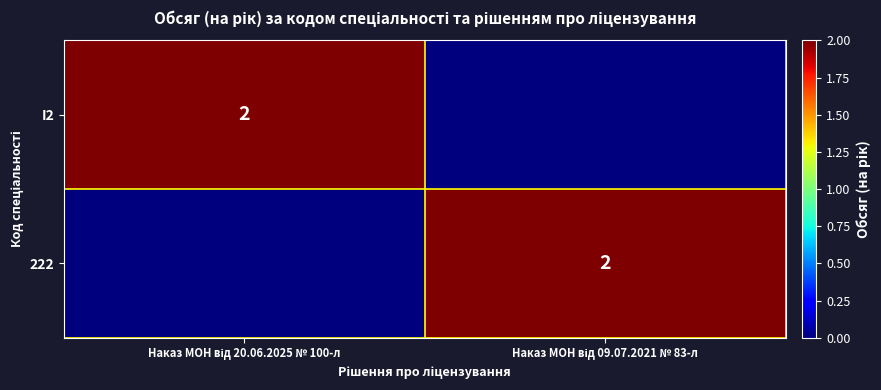

What is the maximum value for 222?

2